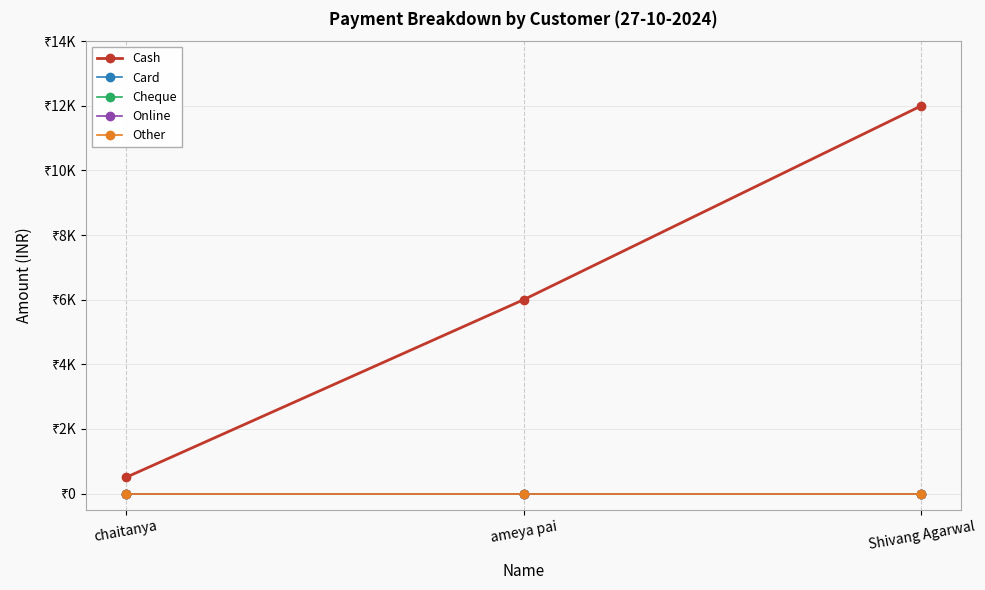

What is the spread (max minus min) of values at Shivang Agarwal?

12000